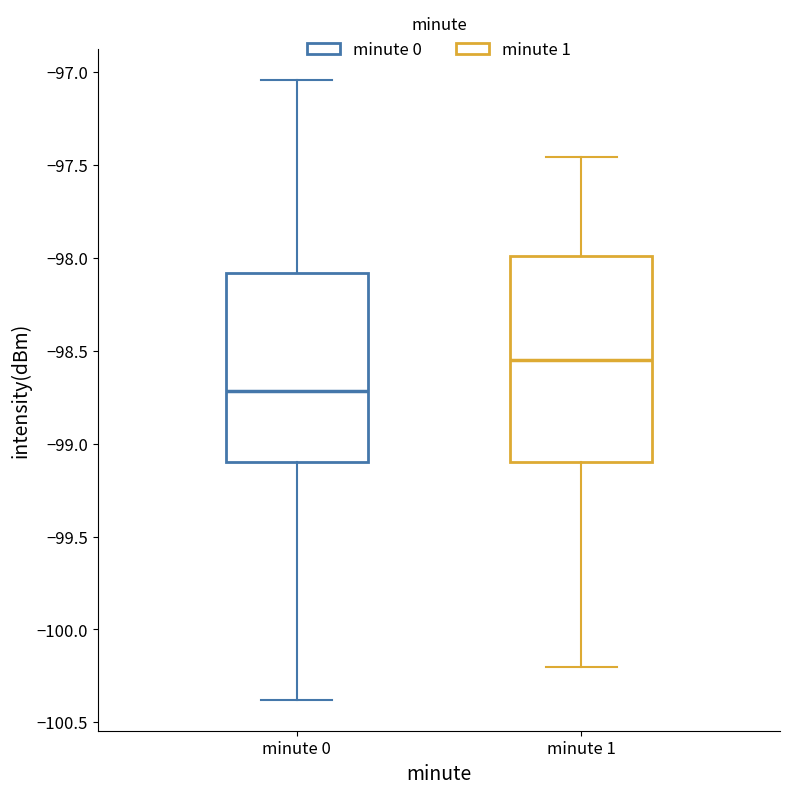

Reading left to right, transcribe this box plot: for each box, give where its median line is, the range the box spans, and where its two whiskers end, as read against the y-axis. The values are not printed on the chart, so give them approximately, as read against the axis.

minute 0: median -98.70, box -99.10 to -98.10, whiskers -100.40 to -97.05
minute 1: median -98.55, box -99.10 to -98.00, whiskers -100.20 to -97.45